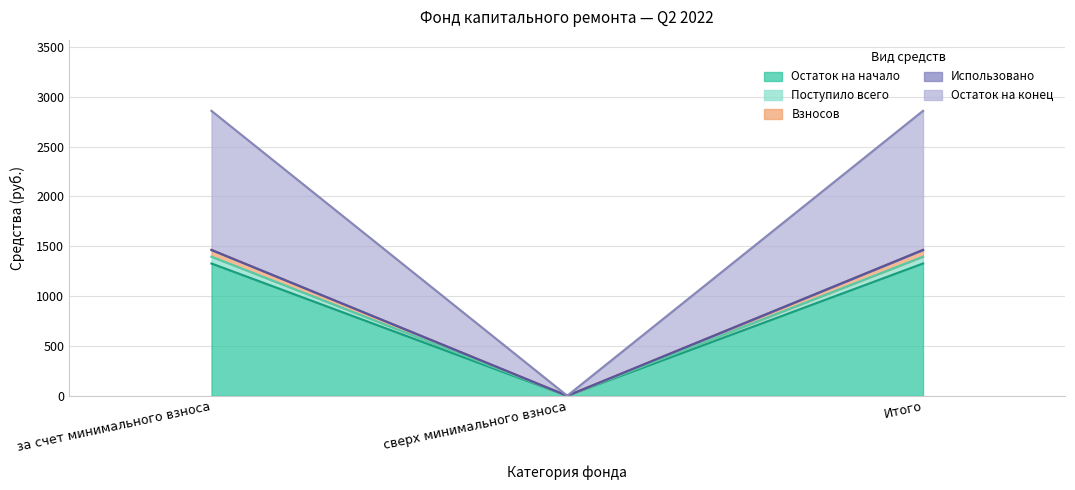

At how many categories does at least one series exceed 1720?

2